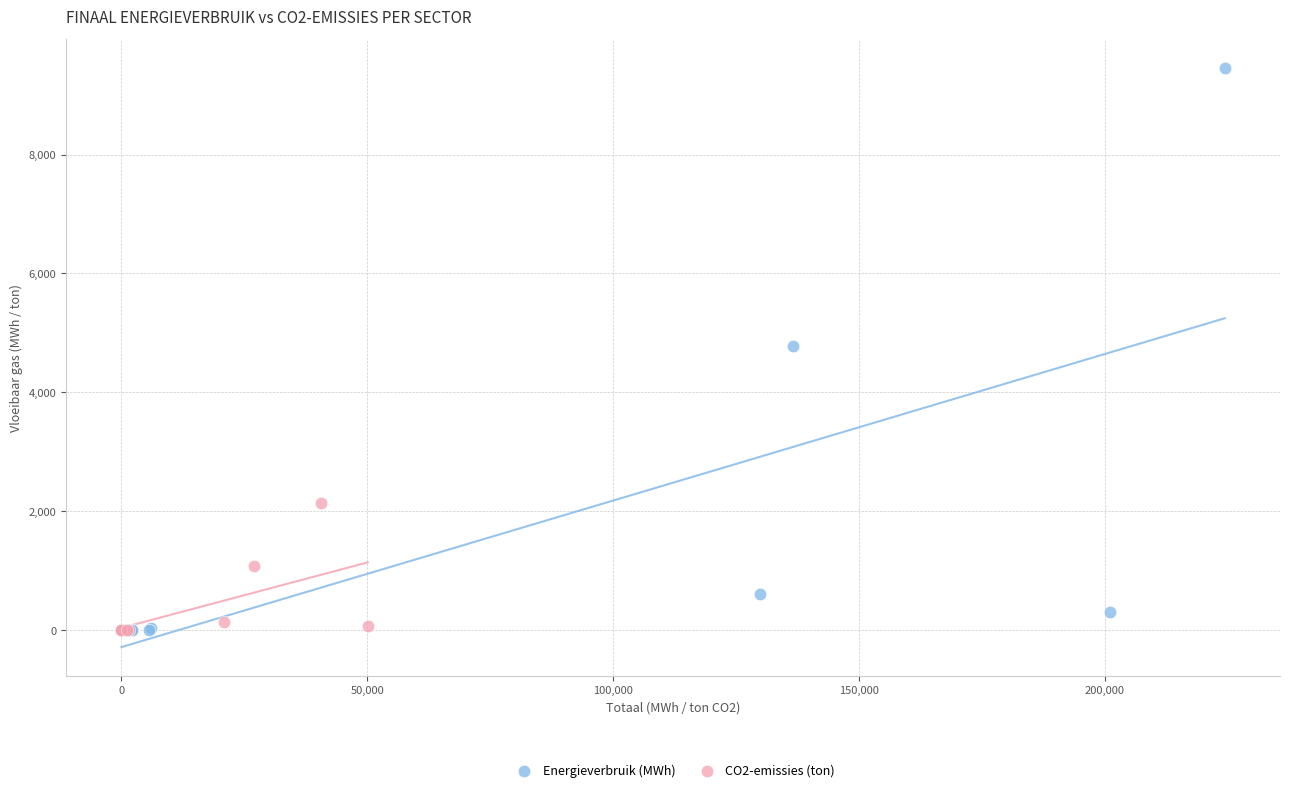

Which series contains the highest Y value?

Energieverbruik (MWh)